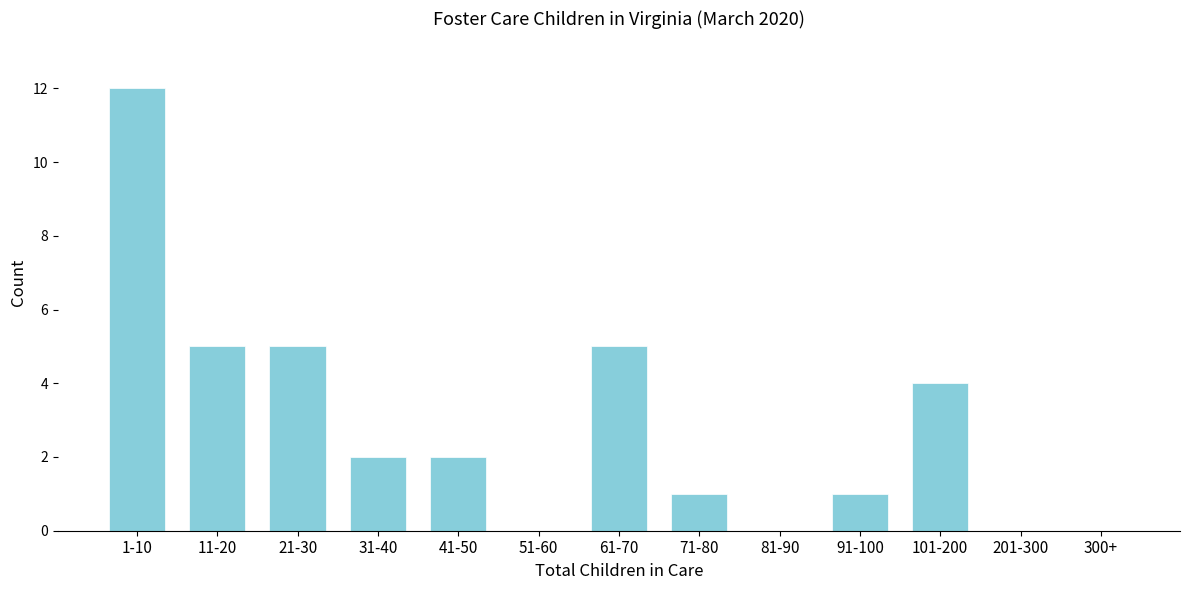

Reading right to left, what are all the values shown in this chart?

300+=0	201-300=0	101-200=4	91-100=1	81-90=0	71-80=1	61-70=5	51-60=0	41-50=2	31-40=2	21-30=5	11-20=5	1-10=12